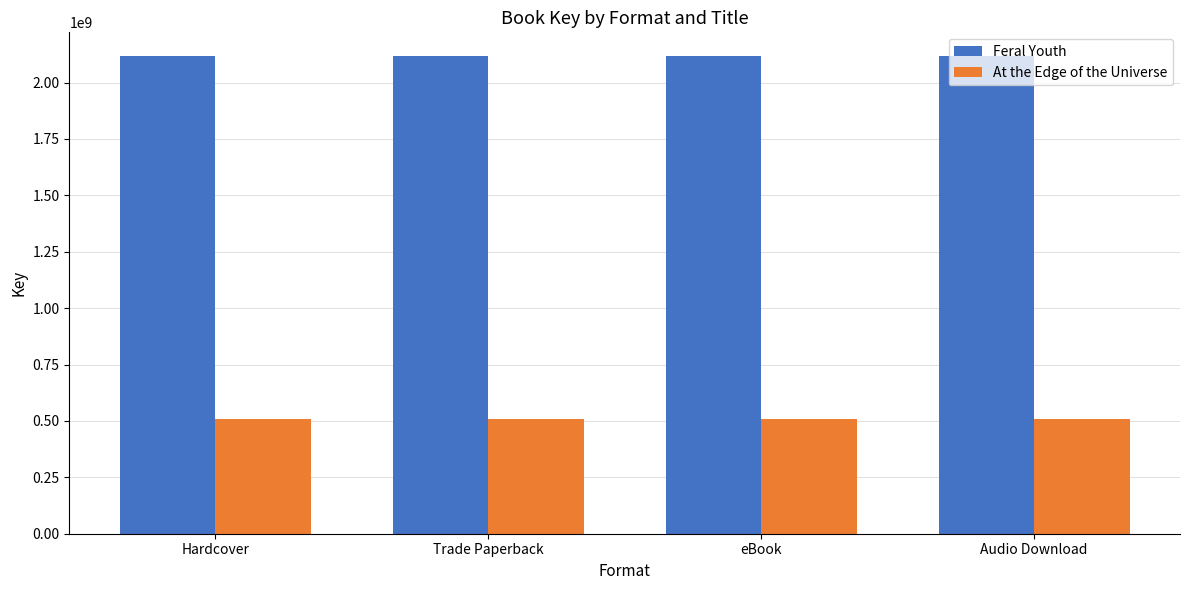

What is the spread (max minus min) of values at Audio Download?

1609921474